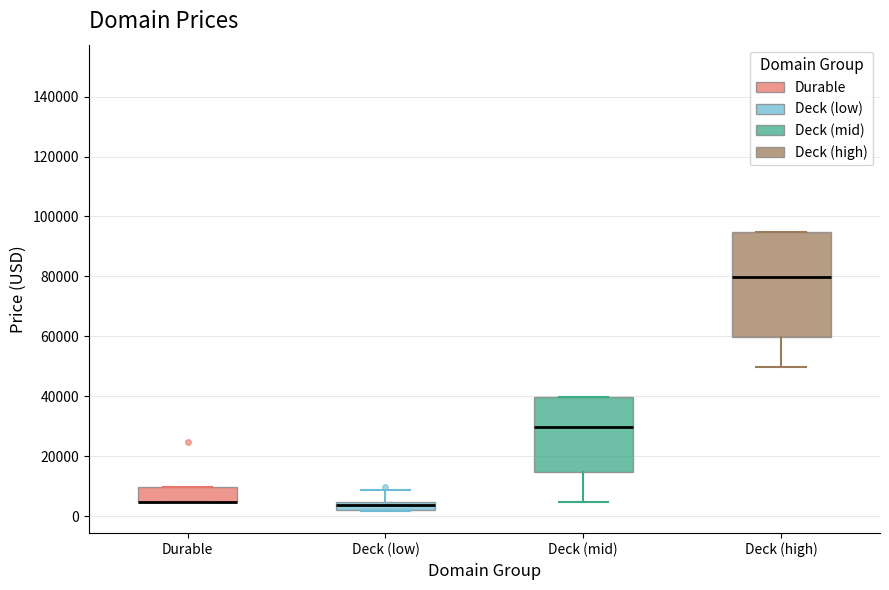

Comparing the boxes themselves (not the whiskers), which one is the tallest?

Deck (high)